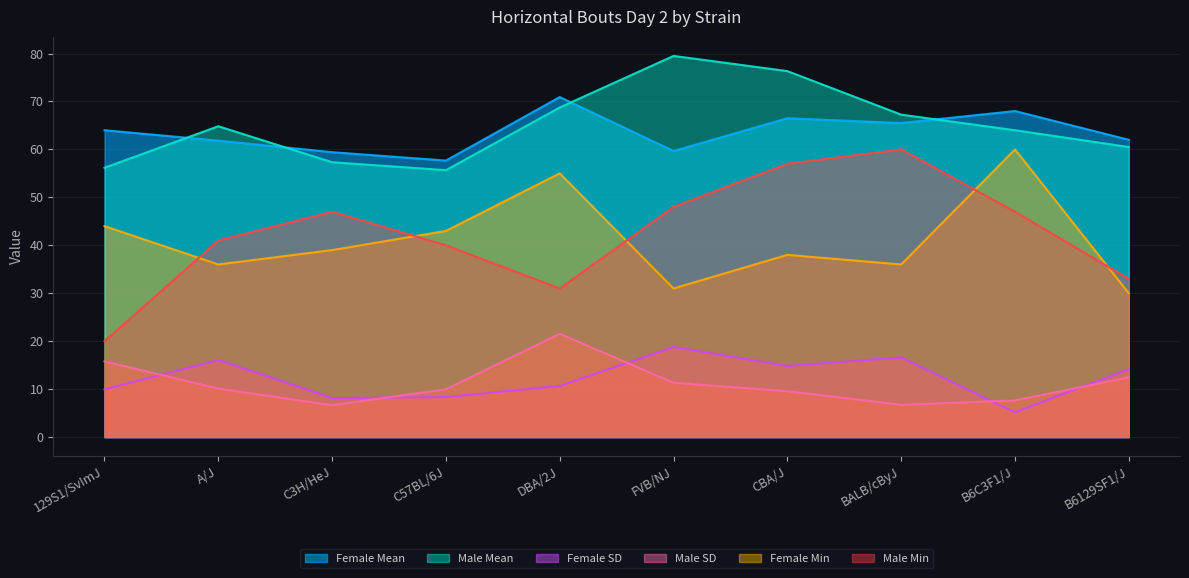

Where is Female Min nearest to the value 45?

129S1/SvImJ